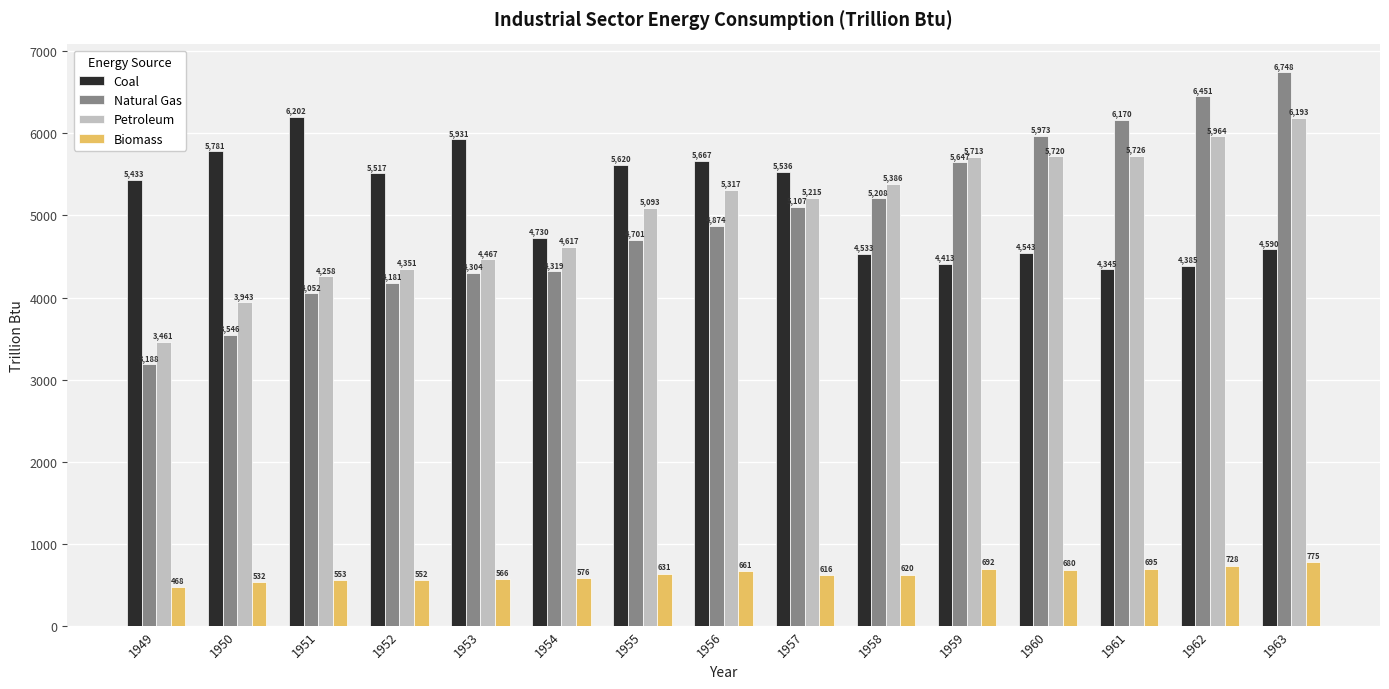

Are the bars grouped side by side (vs. stacked)?

Yes